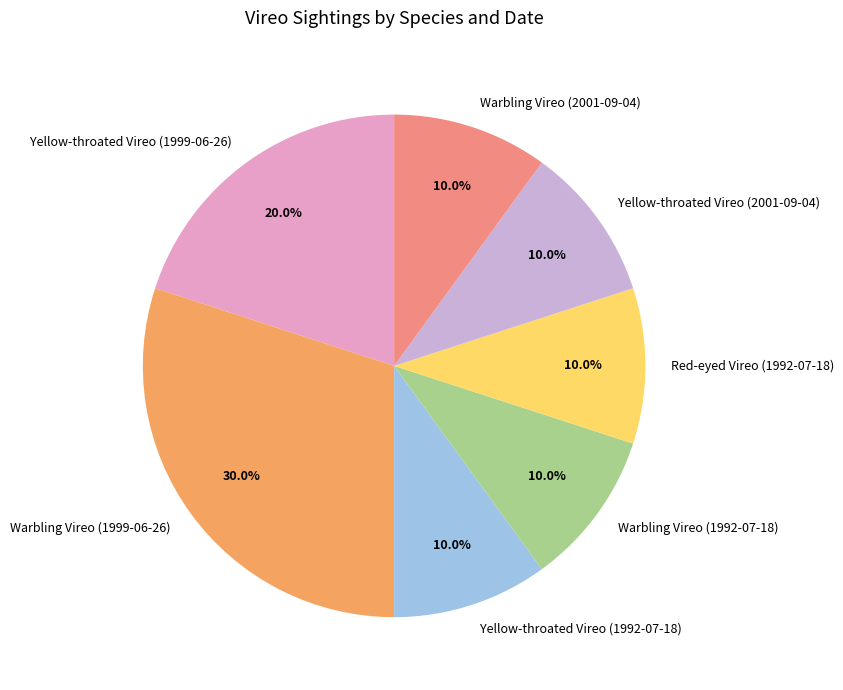

Which slice is the largest?

Warbling Vireo (1999-06-26)